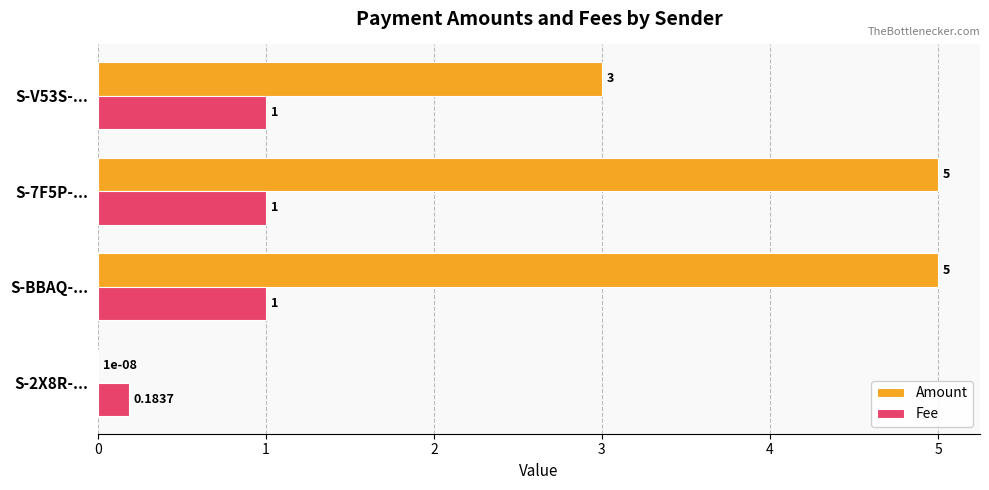

Is the value of Amount at S-2X8R-... greater than the value of Fee at S-7F5P-...?

No